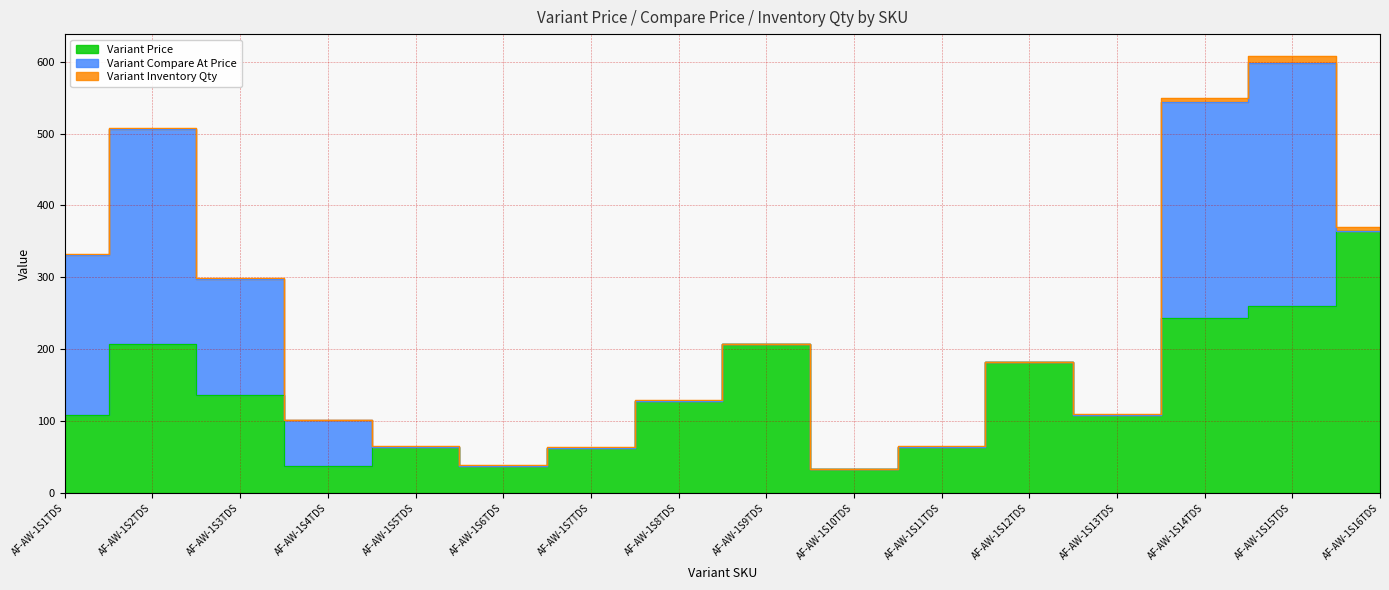

How many categories are shown in the chart?

16